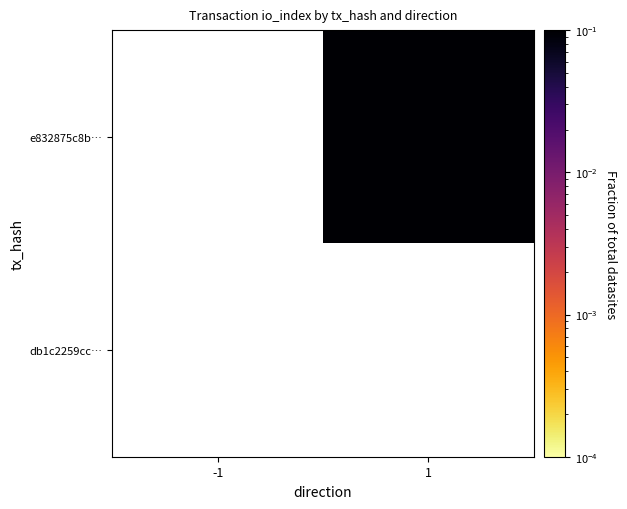

Count the number of data series in this chart.

2